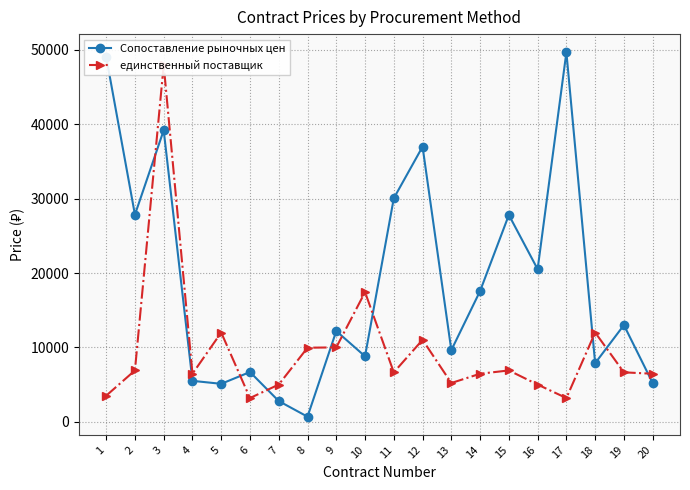

How many lines are shown in the chart?

2